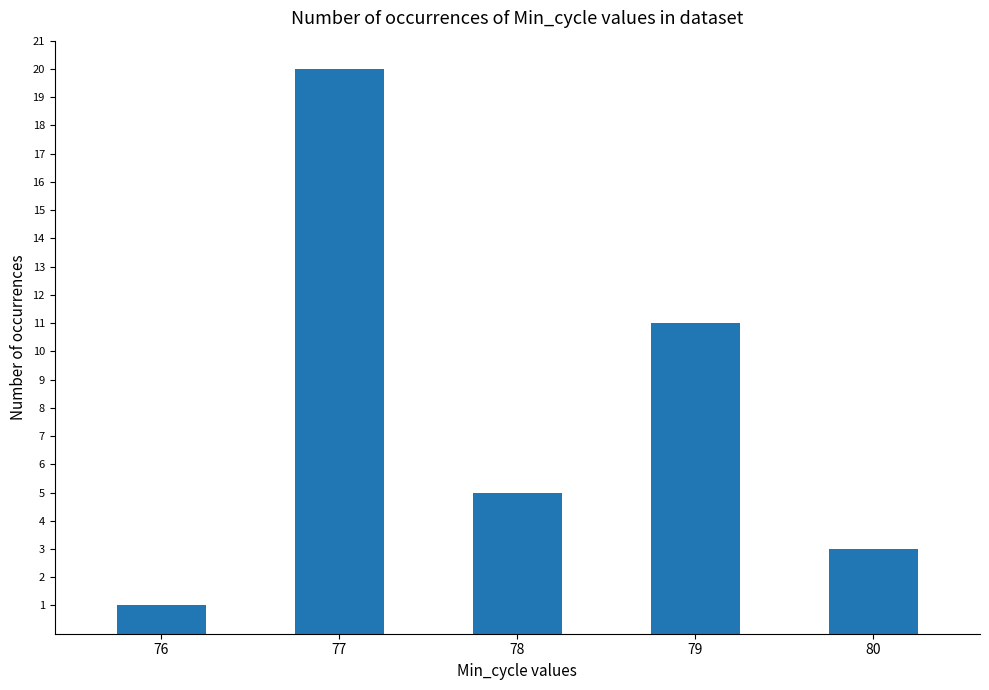

The value at 78 is 3. True or false?

False